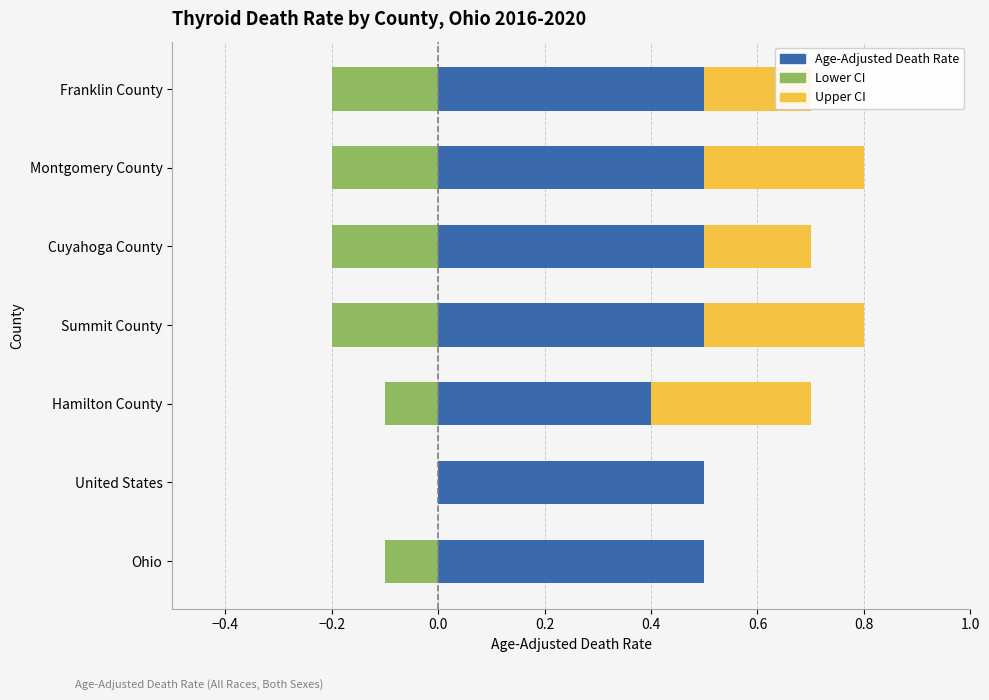

Between United States and Ohio, which is larger?

United States